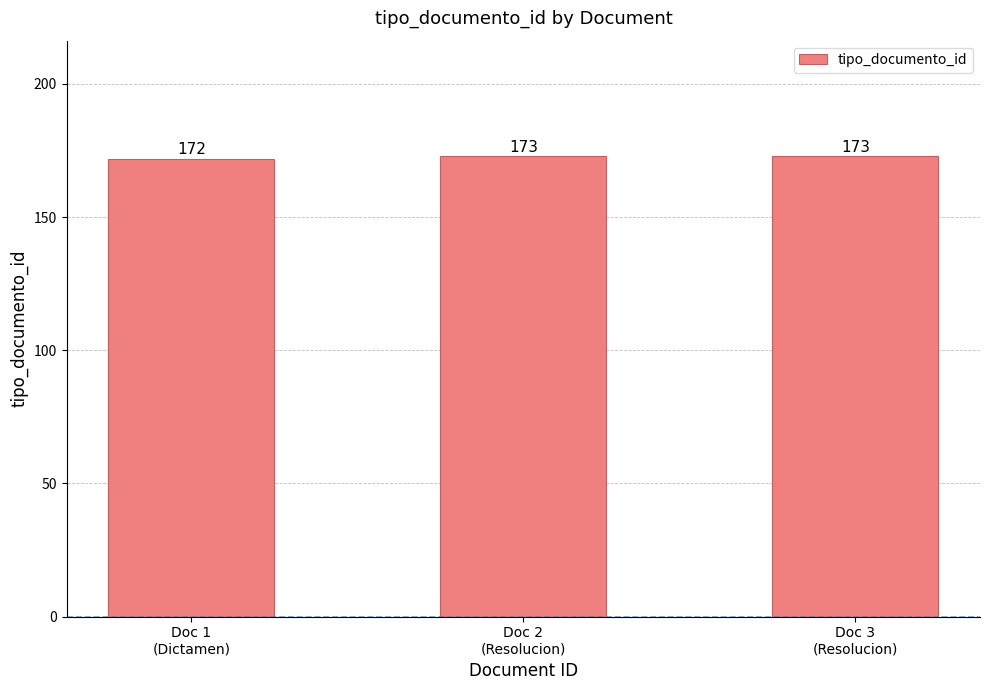

What is the change in value from Doc 1
(Dictamen) to Doc 2
(Resolucion)?

+1